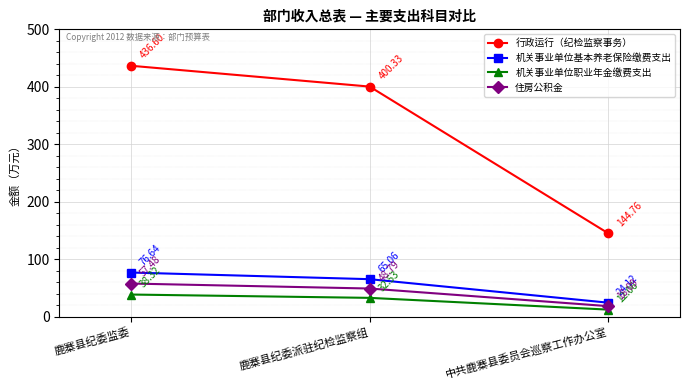

How many lines are shown in the chart?

4